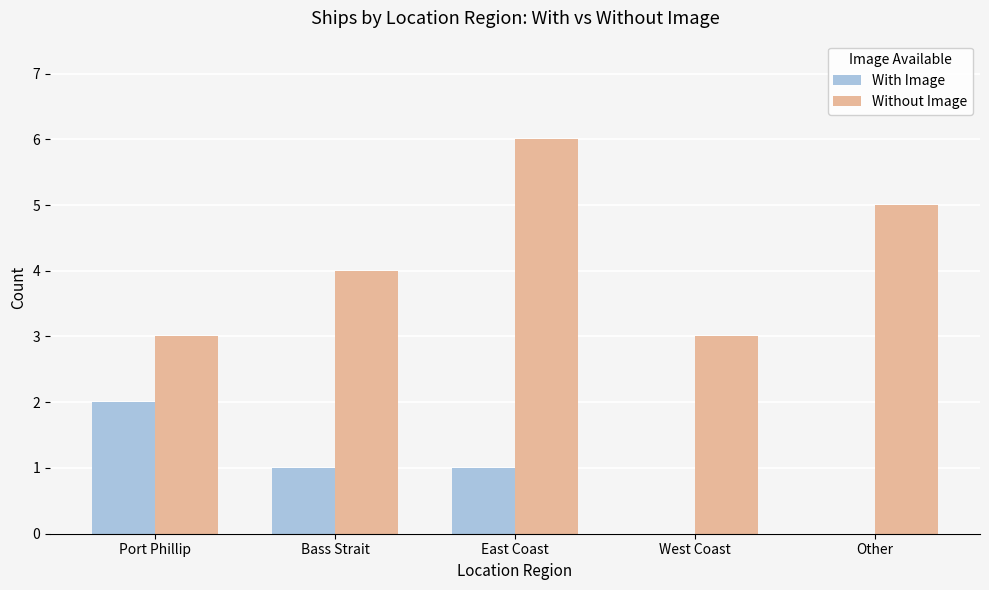

Read the Without Image value at Other.

5